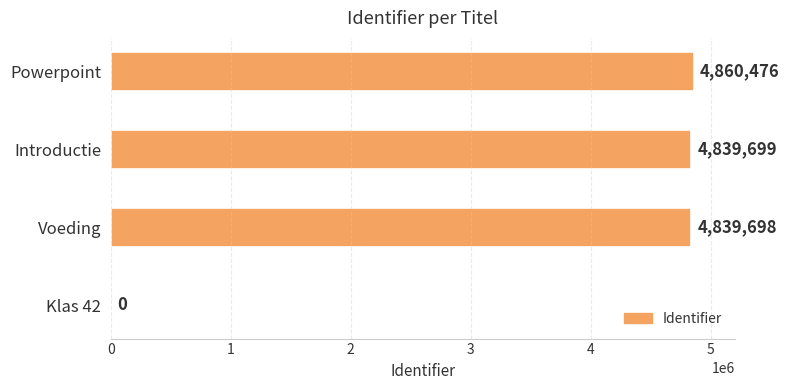

What is the change in value from Klas 42 to Introductie?

+4839699